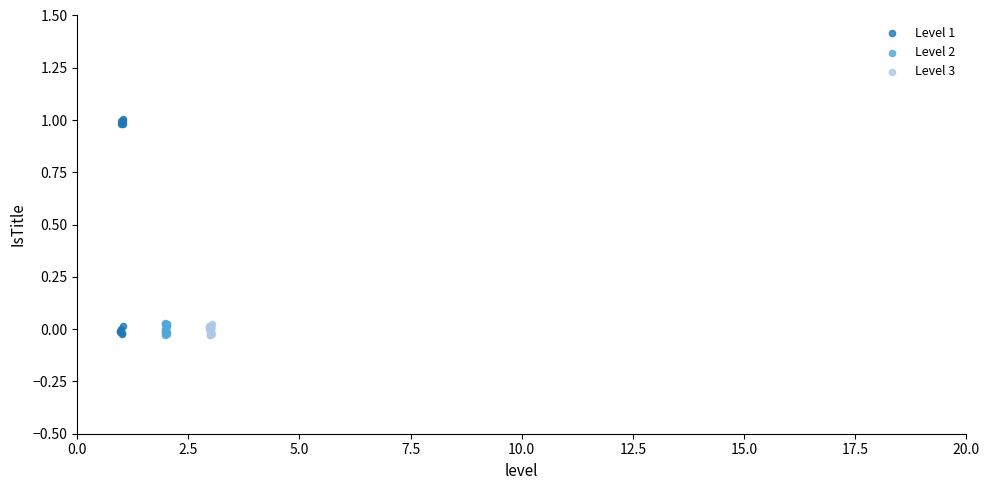

What are all the series names shown in the legend?

Level 1, Level 2, Level 3